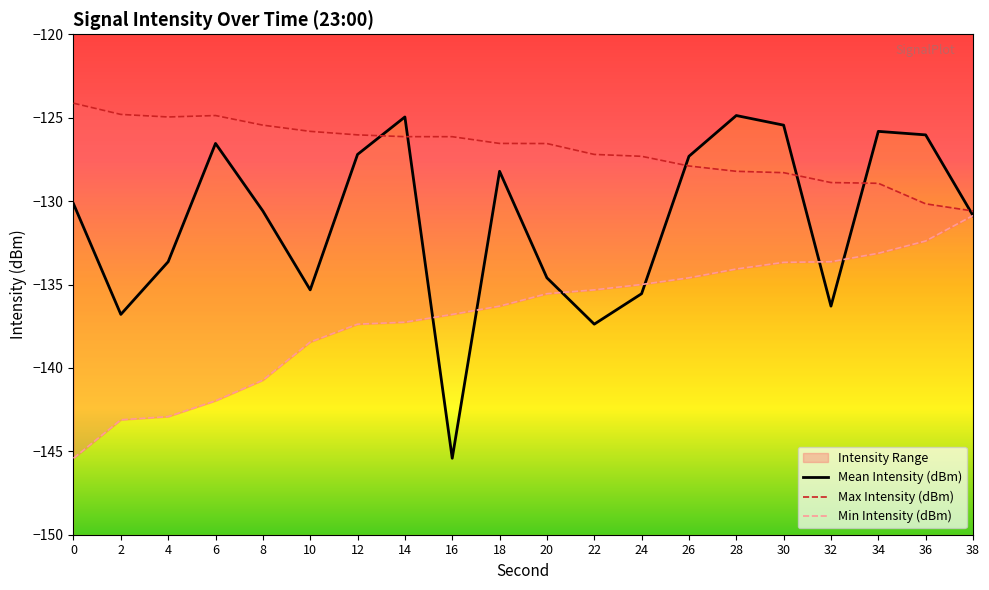

Reading left to right, list all the values displayed in this chart.

Mean Intensity (dBm): 0=-130.2	2=-136.8	4=-133.6	6=-126.5	8=-130.6	10=-135.3	12=-127.2	14=-125.0	16=-145.4	18=-128.2	20=-134.6	22=-137.4	24=-135.6	26=-127.3	28=-124.9	30=-125.4	32=-136.3	34=-125.8	36=-126.0	38=-130.9
Max Intensity (dBm): 0=-124.1	2=-124.8	4=-125.0	6=-124.9	8=-125.4	10=-125.8	12=-126.0	14=-126.1	16=-126.1	18=-126.5	20=-126.6	22=-127.2	24=-127.3	26=-127.9	28=-128.2	30=-128.3	32=-128.9	34=-128.9	36=-130.2	38=-130.6
Min Intensity (dBm): 0=-145.4	2=-143.1	4=-142.9	6=-142.0	8=-140.7	10=-138.4	12=-137.4	14=-137.3	16=-136.8	18=-136.3	20=-135.6	22=-135.3	24=-135.0	26=-134.6	28=-134.1	30=-133.7	32=-133.6	34=-133.1	36=-132.4	38=-130.9